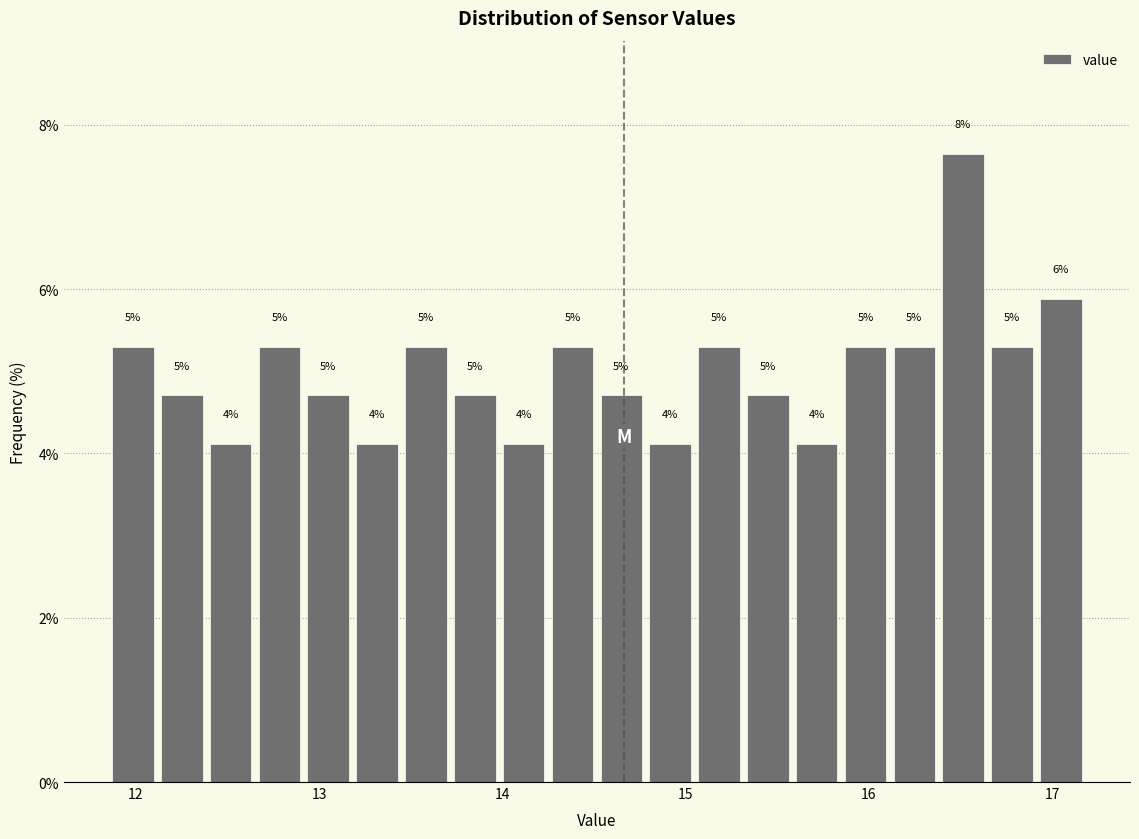

Around what value on the x-axis is the tallest bar? Give the approximate position of its centre, as read against the axis.

16.5